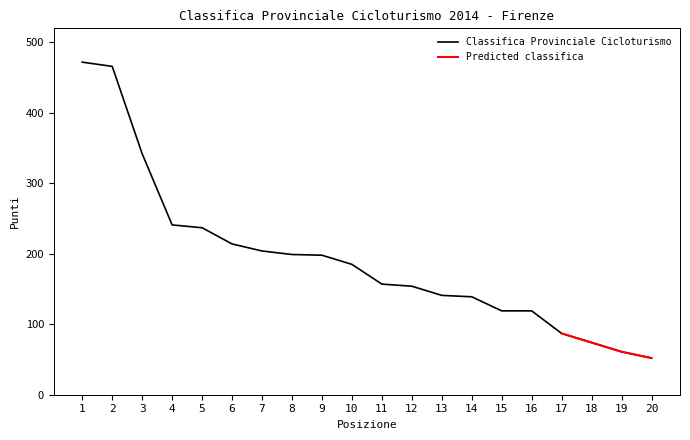

Read the value at 1, to the nearest 50.

450